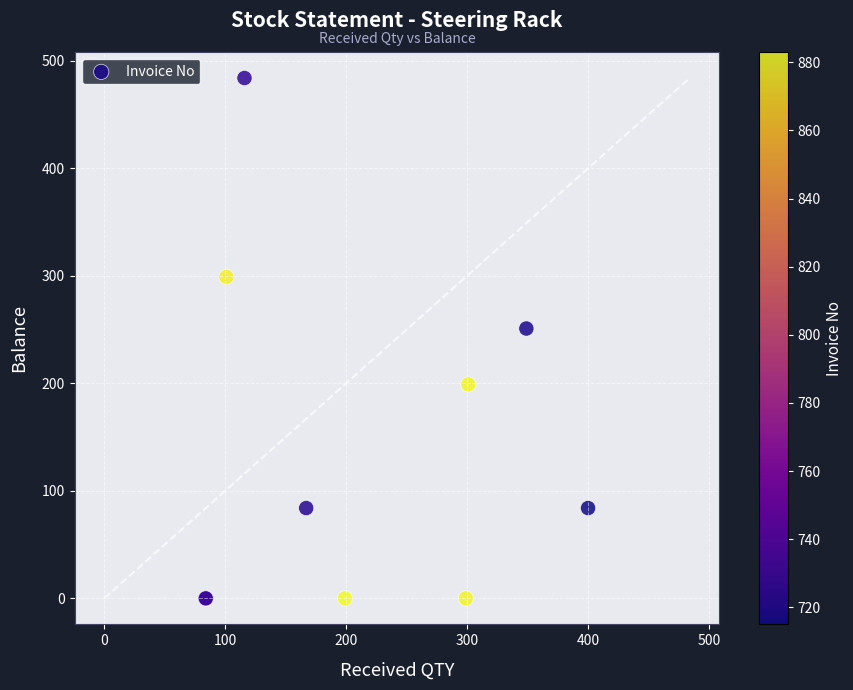

What Y value in the scatter plot is closest to 242?

251